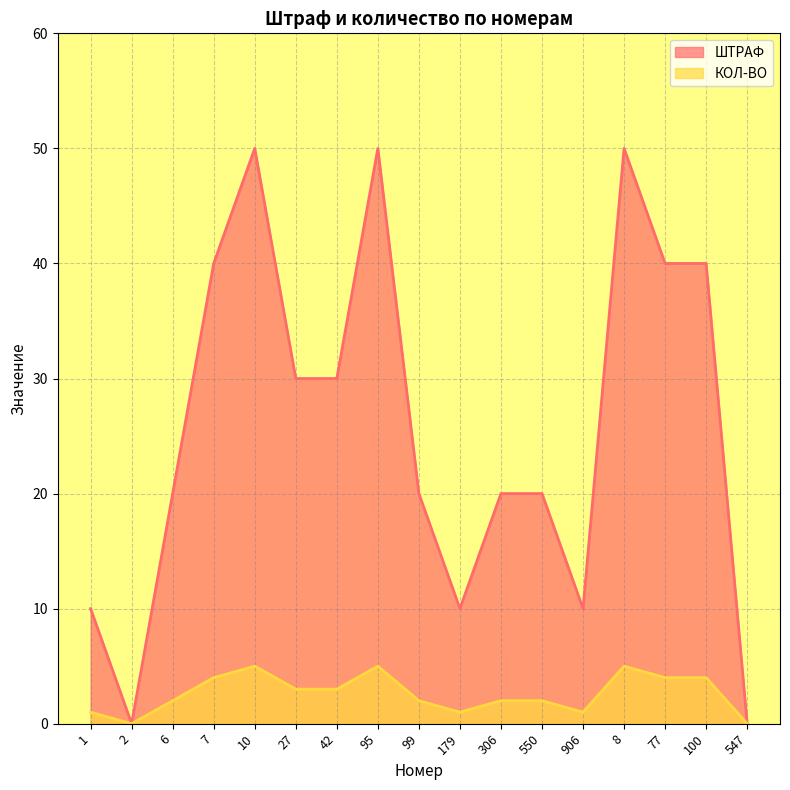

The value of ШТРАФ at 77 is 7. True or false?

False